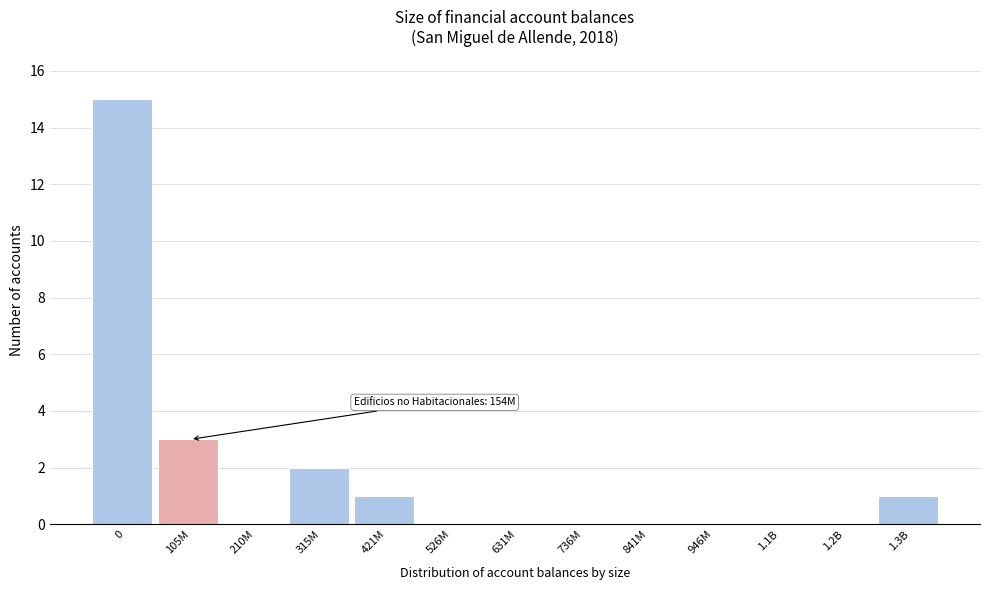

Reading left to right, transcribe all the data shown in this chart.

0=15	105M=3	210M=0	315M=2	421M=1	526M=0	631M=0	736M=0	841M=0	946M=0	1.1B=0	1.2B=0	1.3B=1